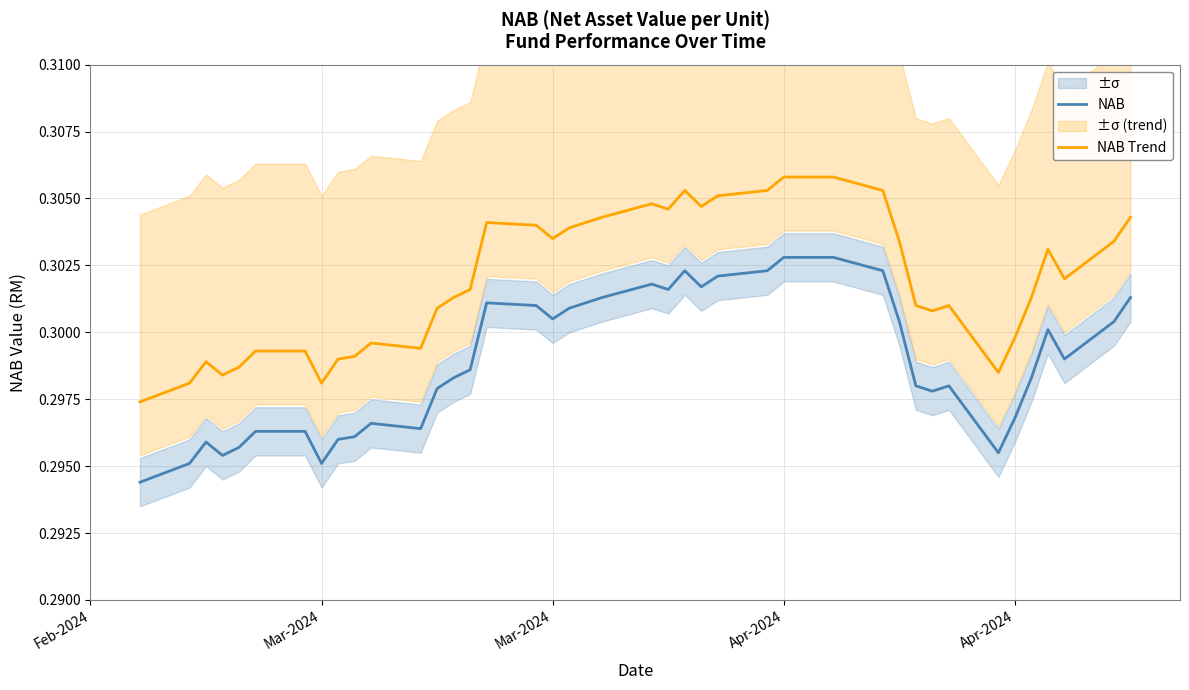

Which series has the largest total across all categories?

NAB Trend